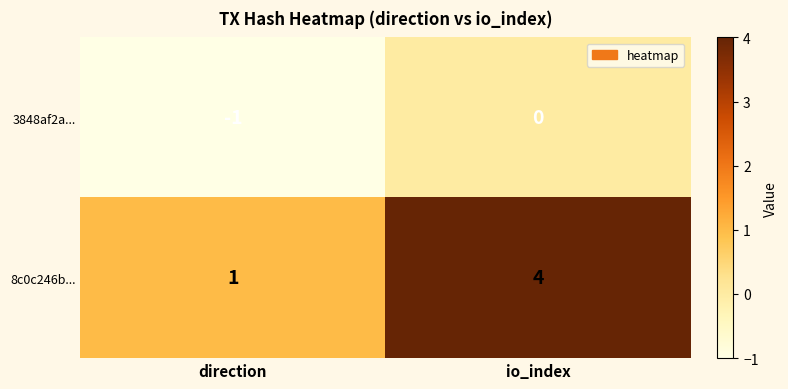

Rank the series by their average value, from lowest to highest.

3848af2a..., 8c0c246b...